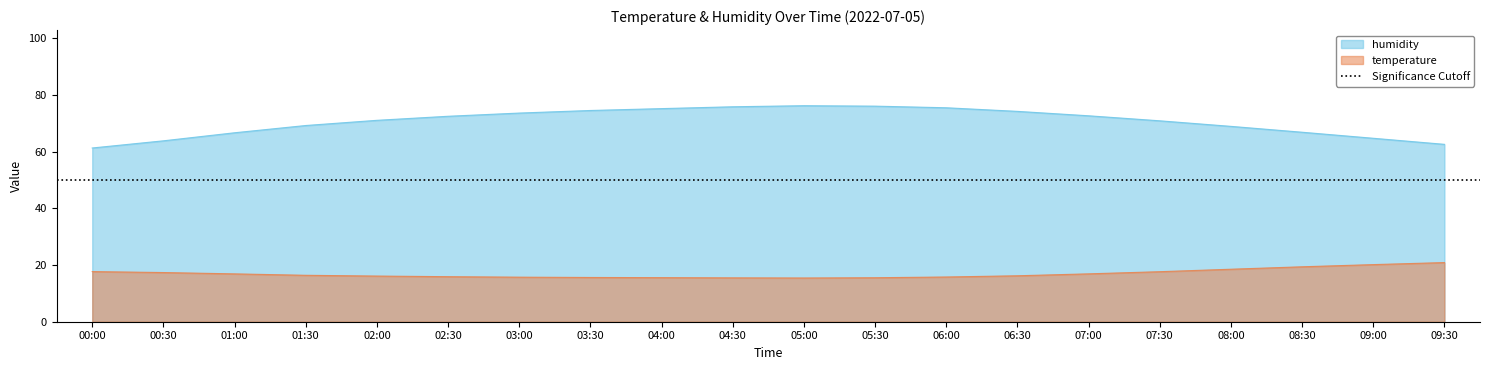

Does the chart display data point markers on the line(s)?

No